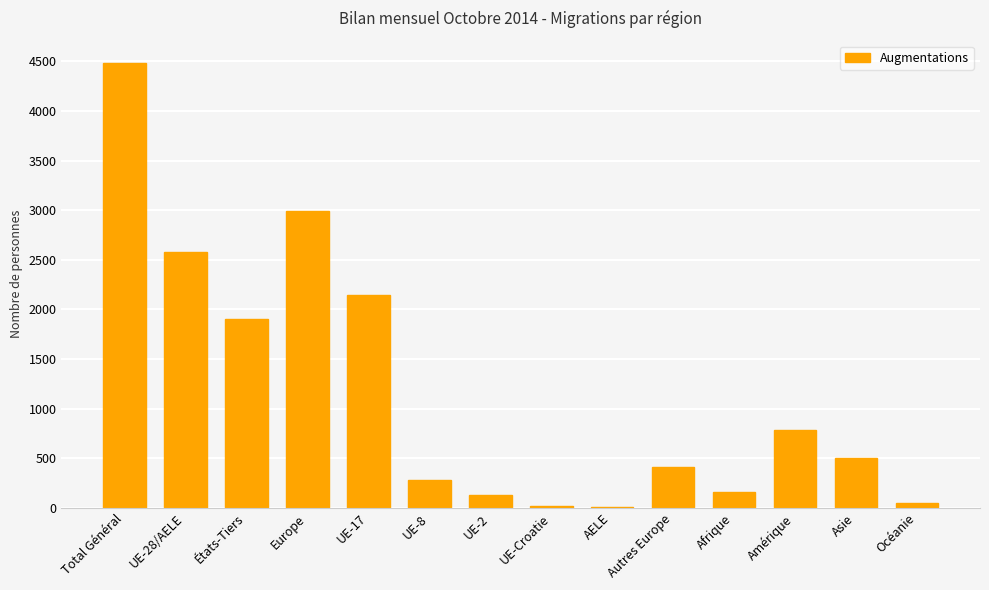

Count the number of data series in this chart.

1